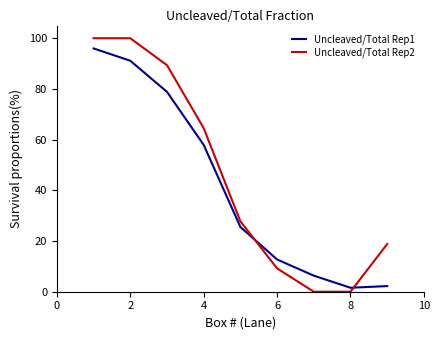

How many lines are shown in the chart?

2